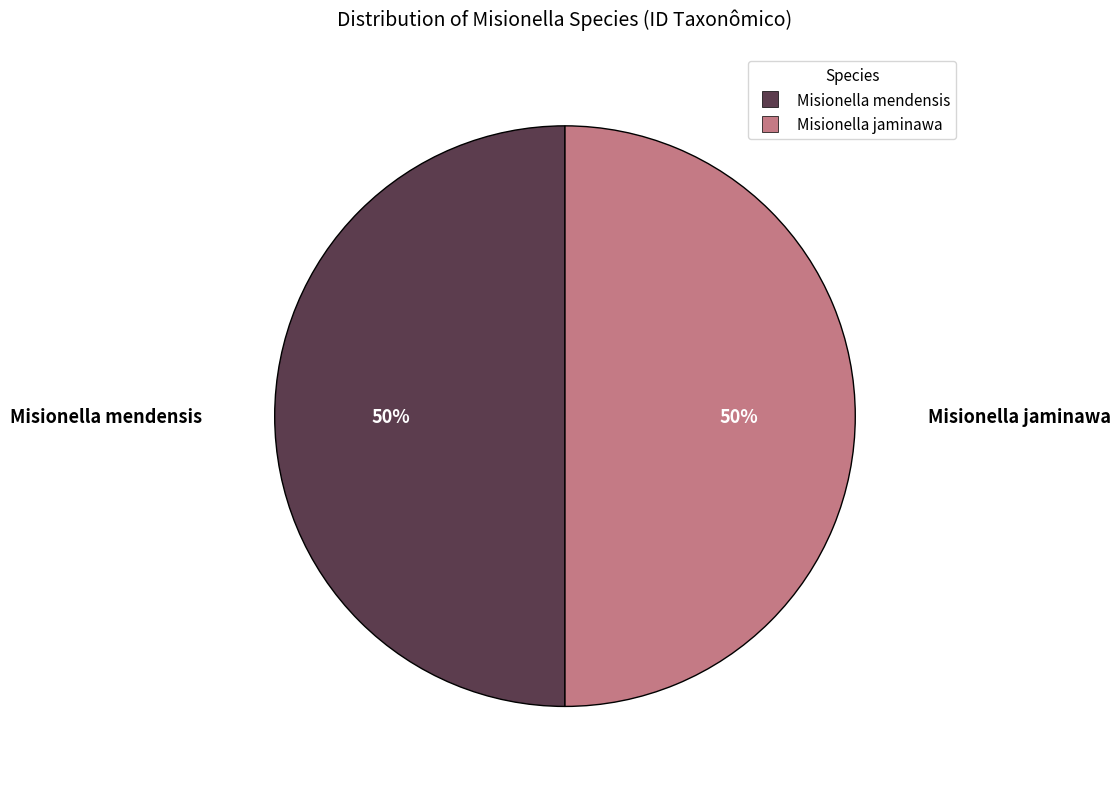

True or false: Misionella jaminawa accounts for 50% of the total.

True